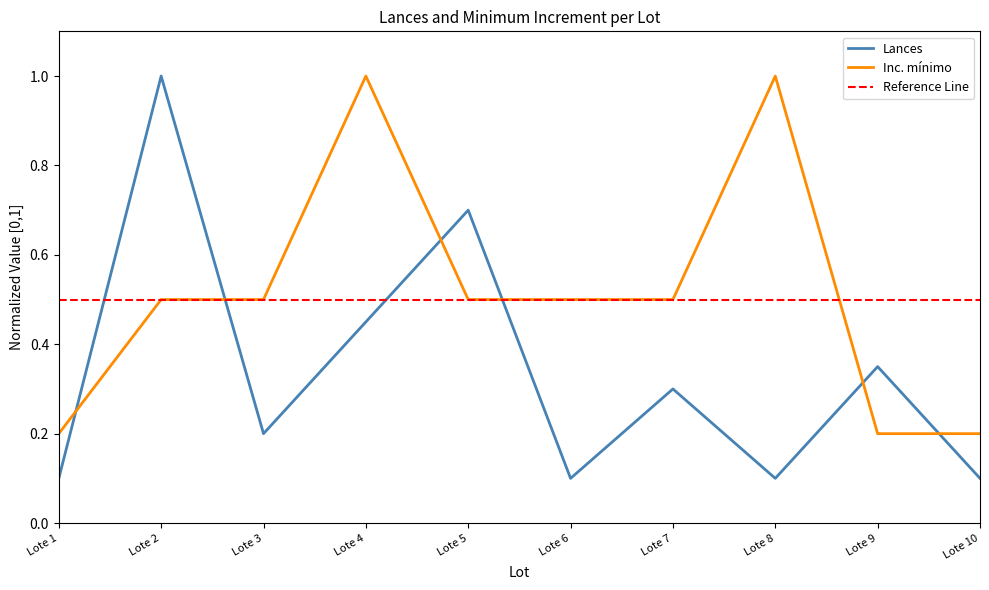

True or false: Lances has a value of 0.1 at Lote 8.

True